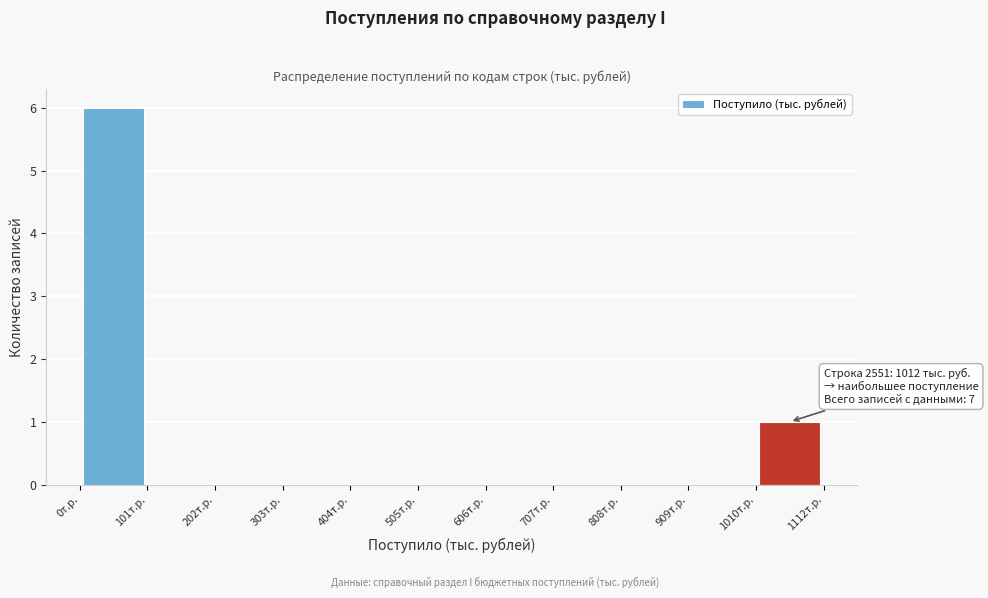

Over which range of the x-axis is the bar tallest?

0 to 100